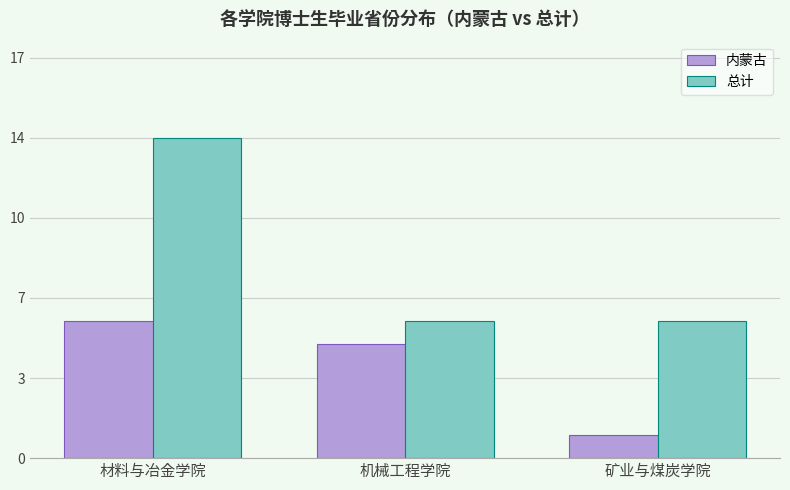

List the series in order of their peak value, lowest first.

内蒙古, 总计